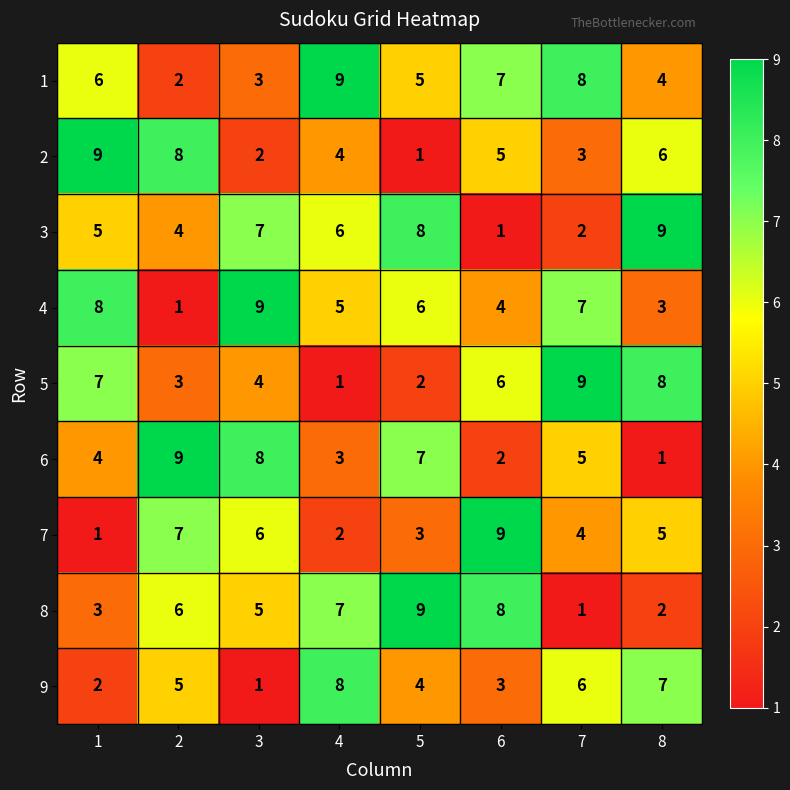

What is the difference between the second highest and second lowest values in the 6 series?

6